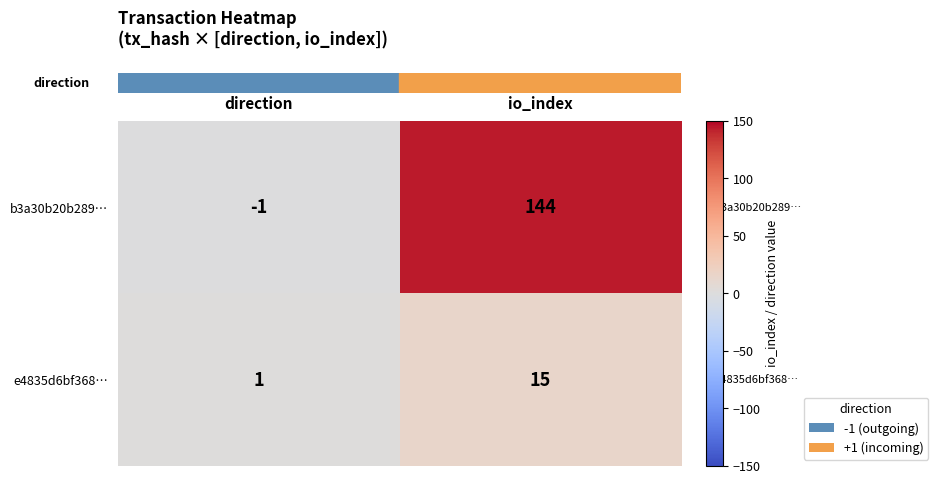

Is it true that e4835d6bf368… equals 1 at direction?

True